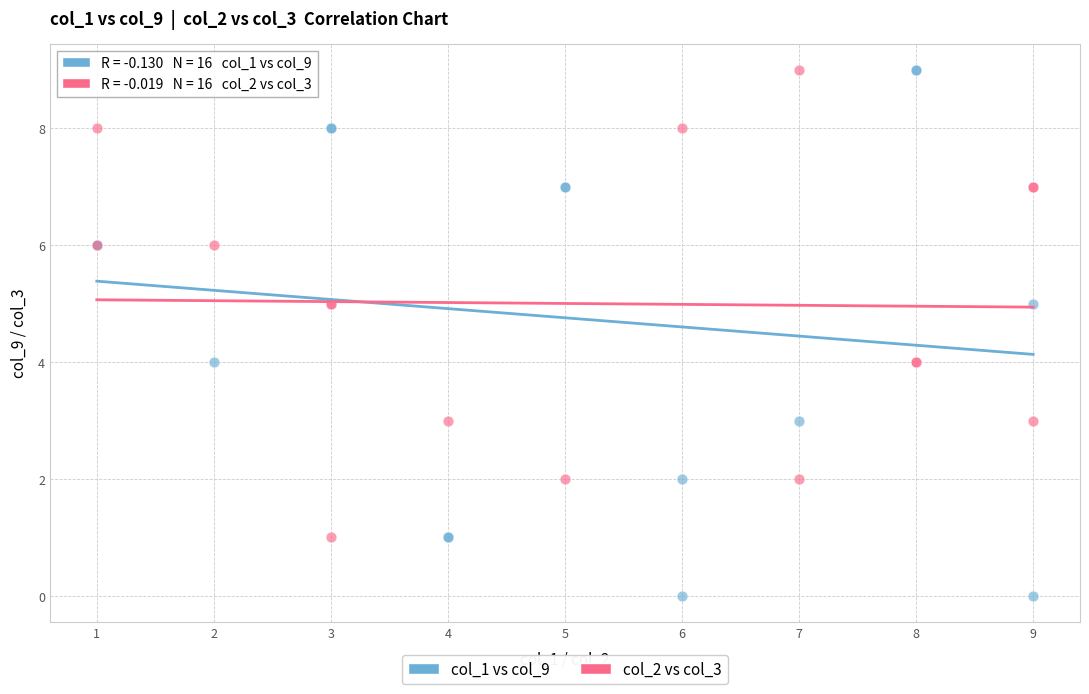

Which series has the widest spread of Y values?

col_1 vs col_9